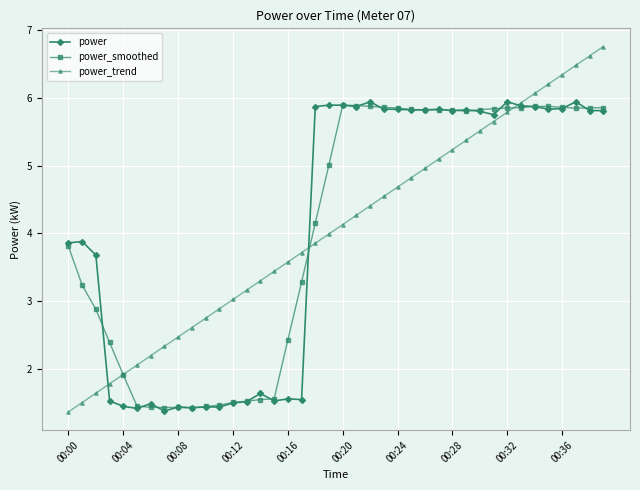

True or false: power has more than 1 interior local peaks.

True